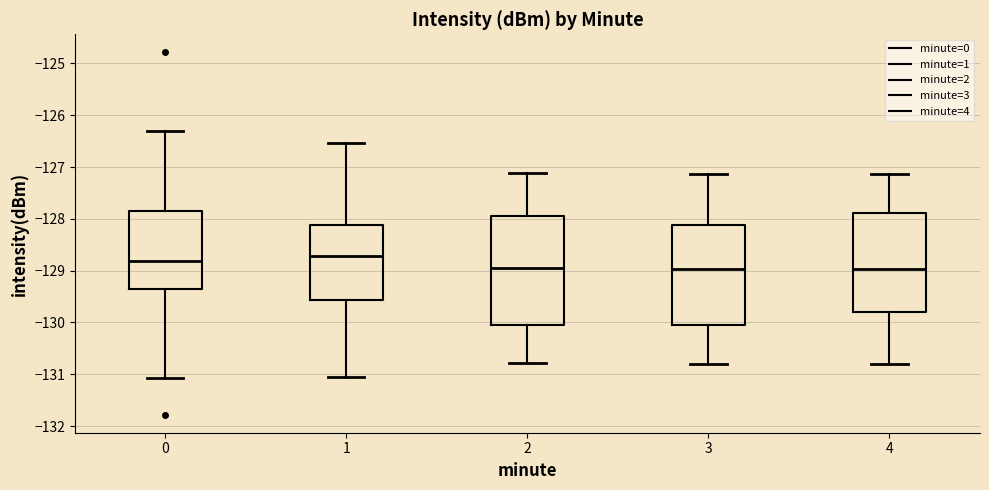

Reading left to right, transcribe this box plot: for each box, give where its median line is, the range the box spans, and where its two whiskers end, as read against the y-axis. The values are not printed on the chart, so give them approximately, as read against the axis.

0: median -128.8, box -129.4 to -127.9, whiskers -131.1 to -126.3
1: median -128.7, box -129.6 to -128.1, whiskers -131.1 to -126.5
2: median -129.0, box -130.0 to -127.9, whiskers -130.8 to -127.1
3: median -129.0, box -130.0 to -128.1, whiskers -130.8 to -127.1
4: median -129.0, box -129.8 to -127.9, whiskers -130.8 to -127.1